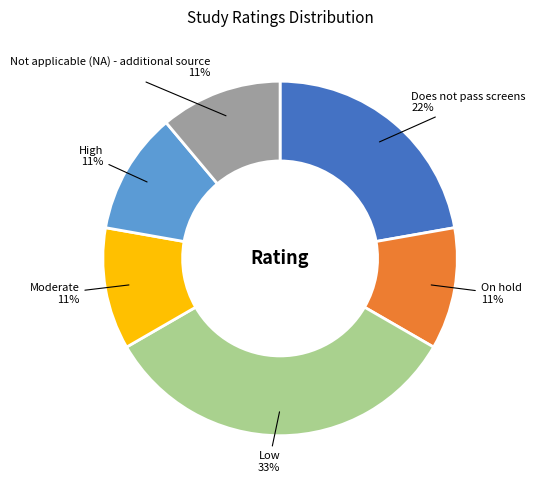

Is there a majority slice in this chart?

No